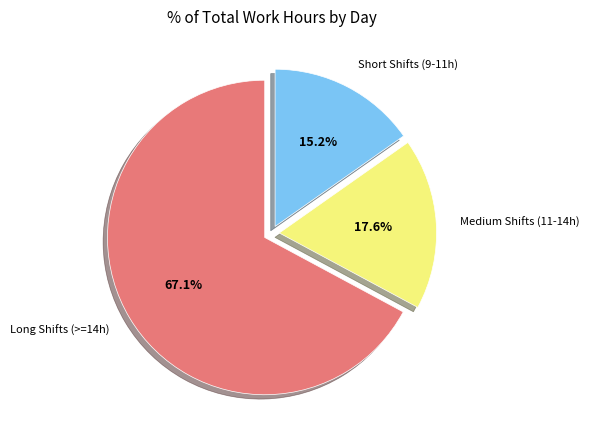

Between Medium Shifts (11-14h) and Short Shifts (9-11h), which is larger?

Medium Shifts (11-14h)